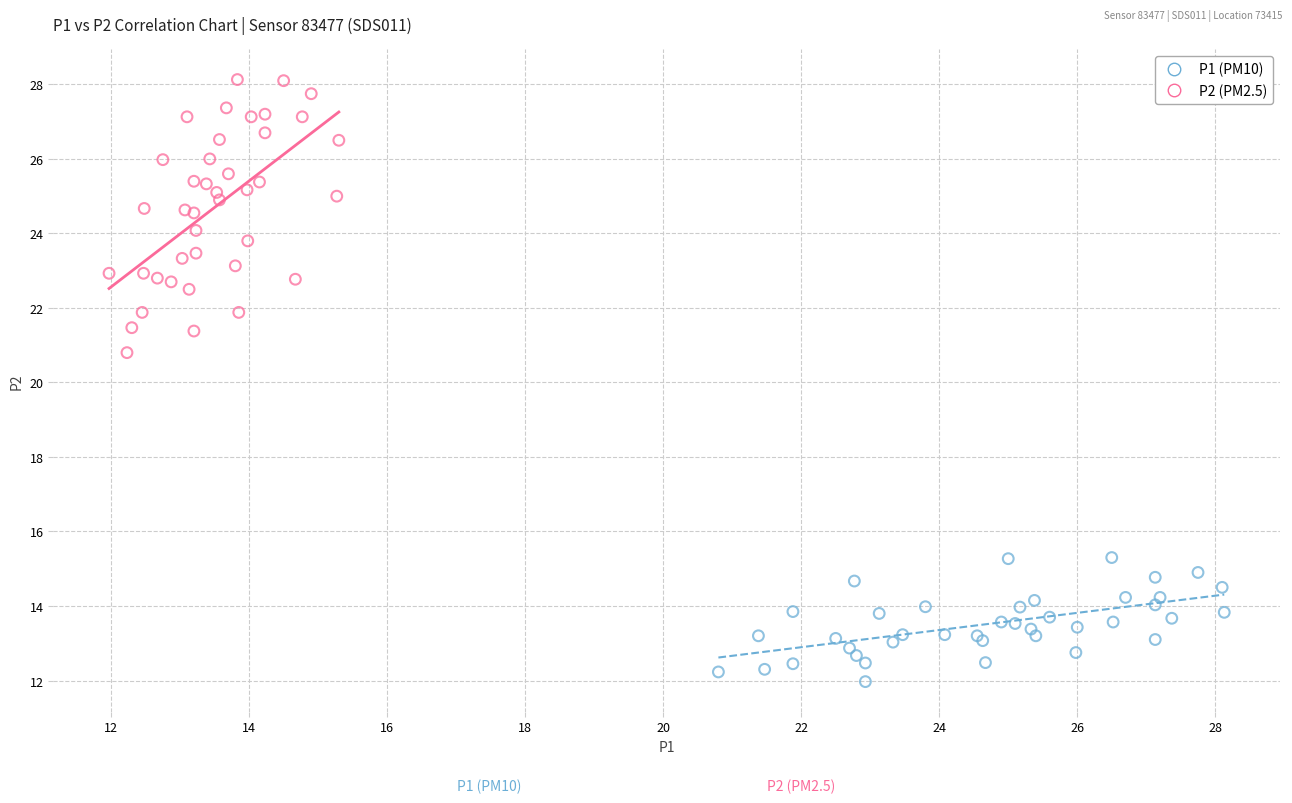

Which series contains the highest Y value?

P2 (PM2.5)